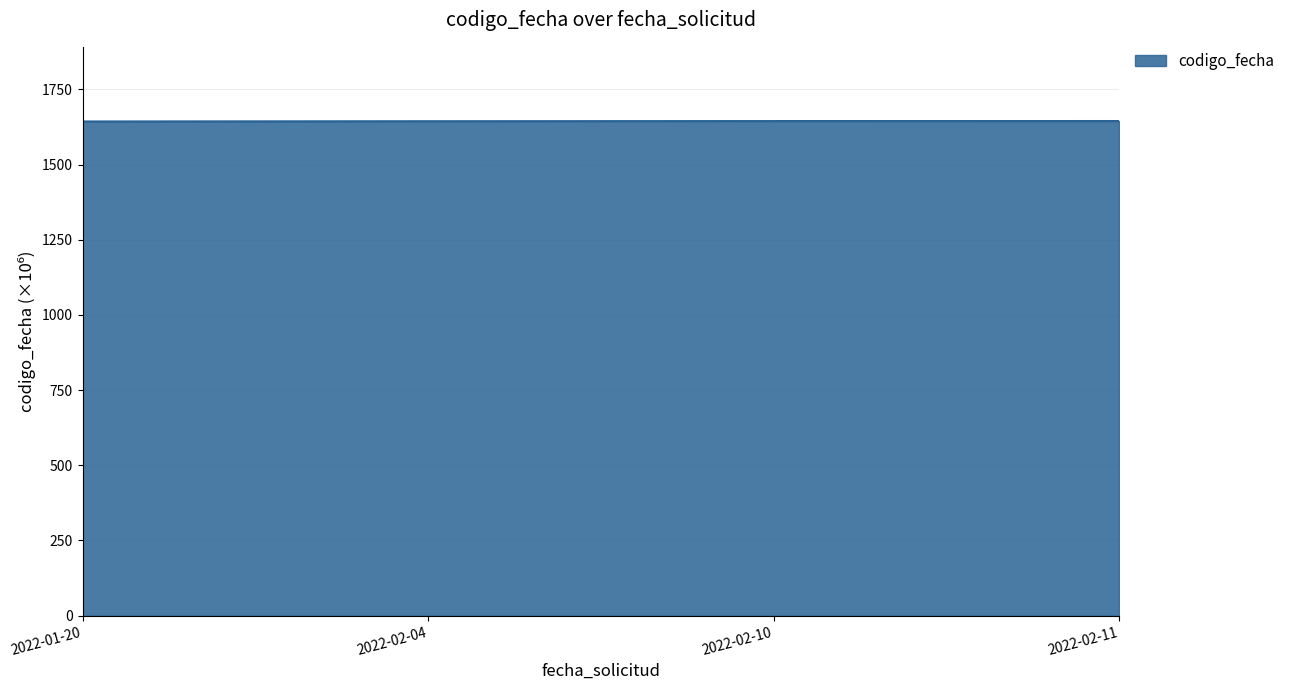

What is the greatest value displayed?

1644.6